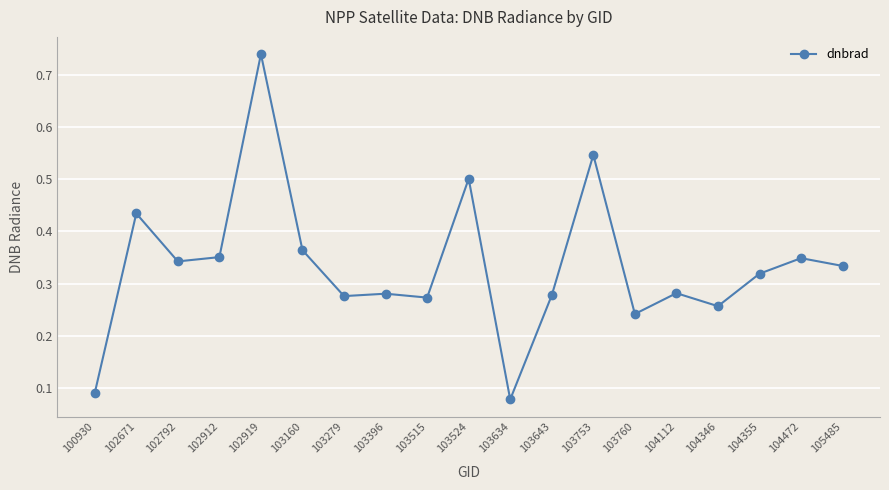

At which category does the chart reach its peak across all series?

102919